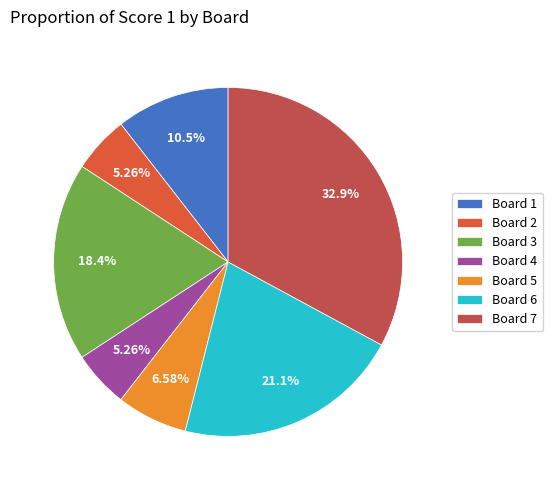

Count the number of slices in the pie.

7